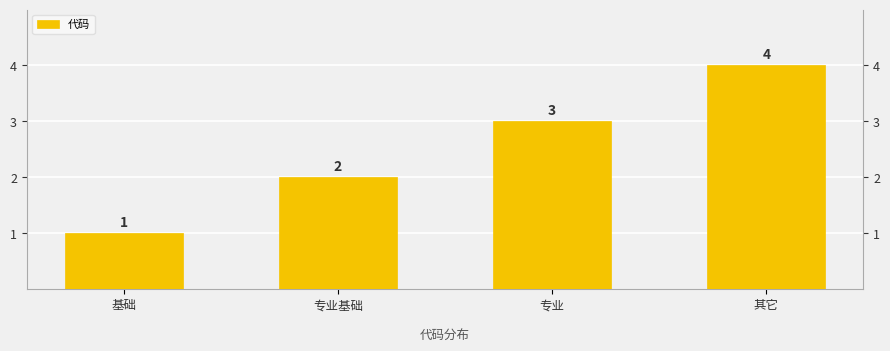

Reading left to right, what are all the values shown in this chart?

基础=1	专业基础=2	专业=3	其它=4